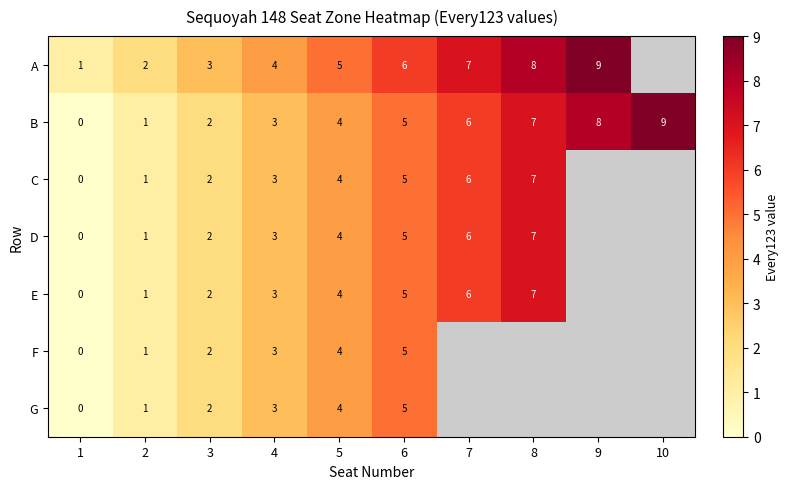

Is it true that G equals 7.6 at 6?

False